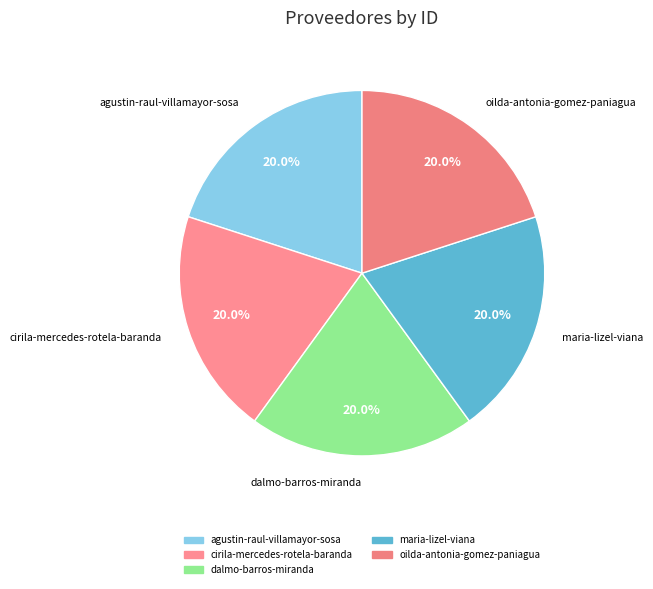

True or false: cirila-mercedes-rotela-baranda accounts for 33% of the total.

False